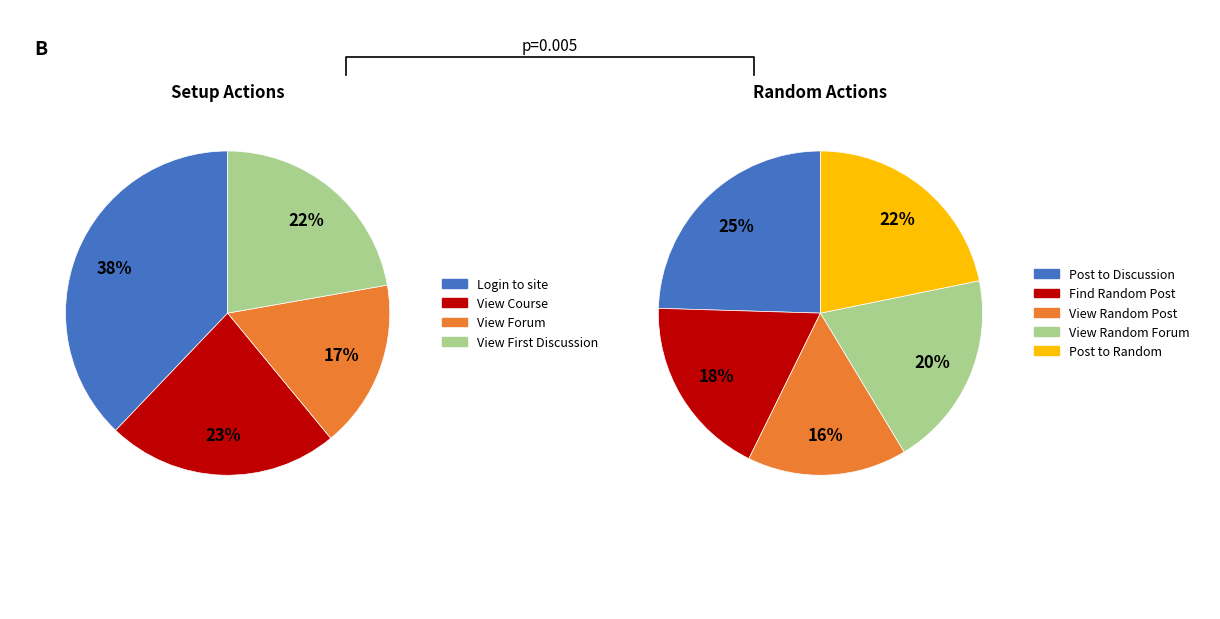

How many slices are in this pie chart?

9